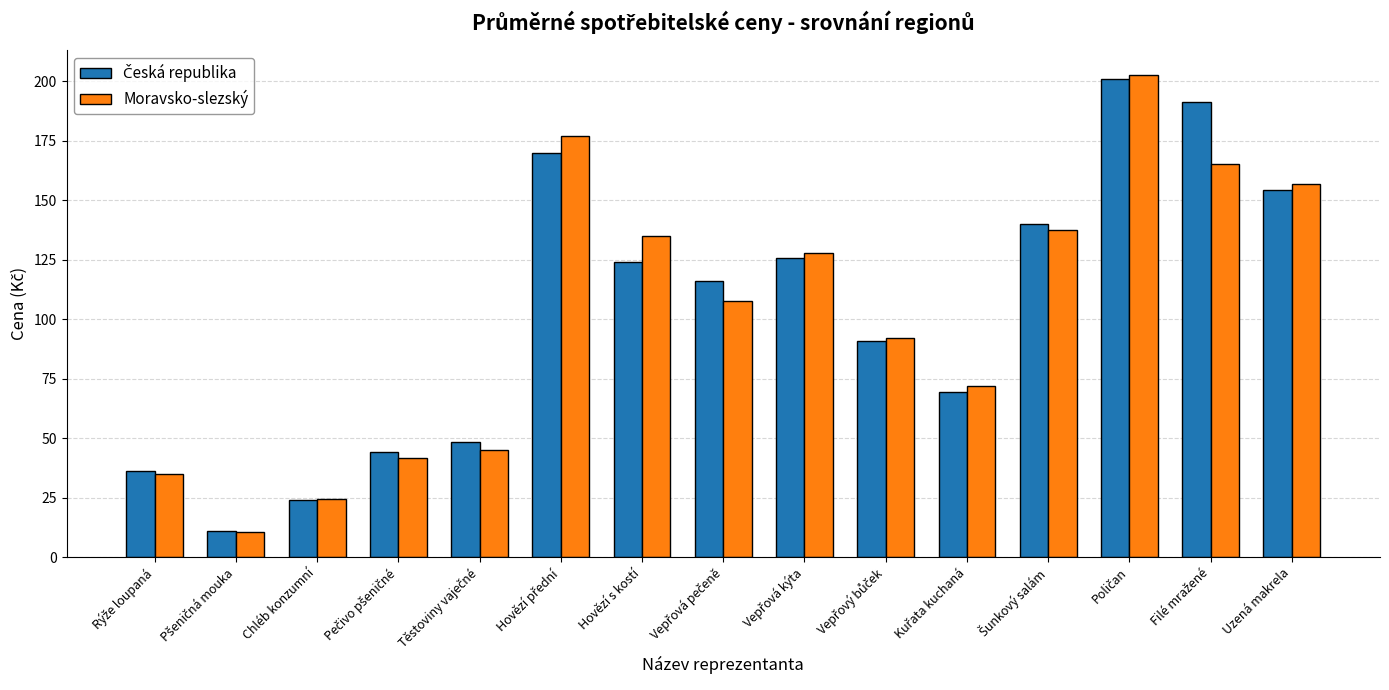

What is the maximum value shown in the chart?

202.9